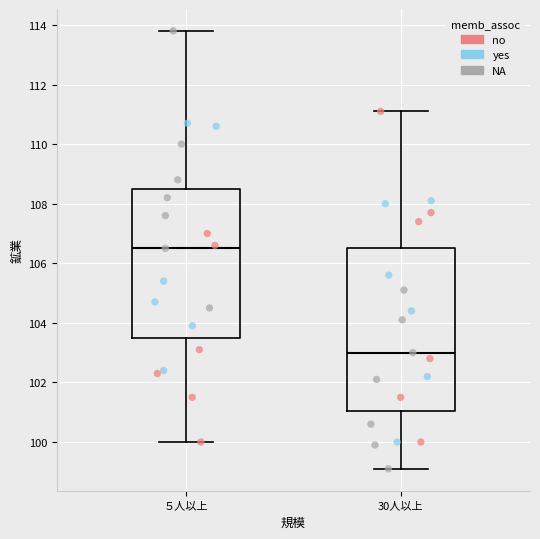

Where does the median line of the box for 30人以上 sit on the y-axis? The values are not printed on the chart, so give them approximately, as read against the axis.

103.0